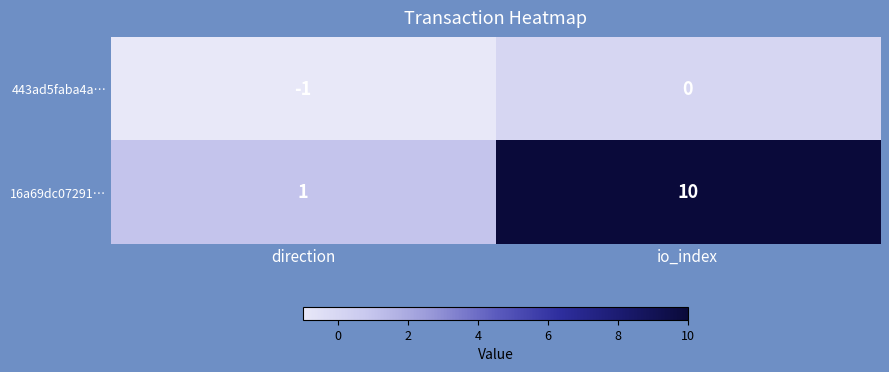

What is the maximum value shown in the chart?

10